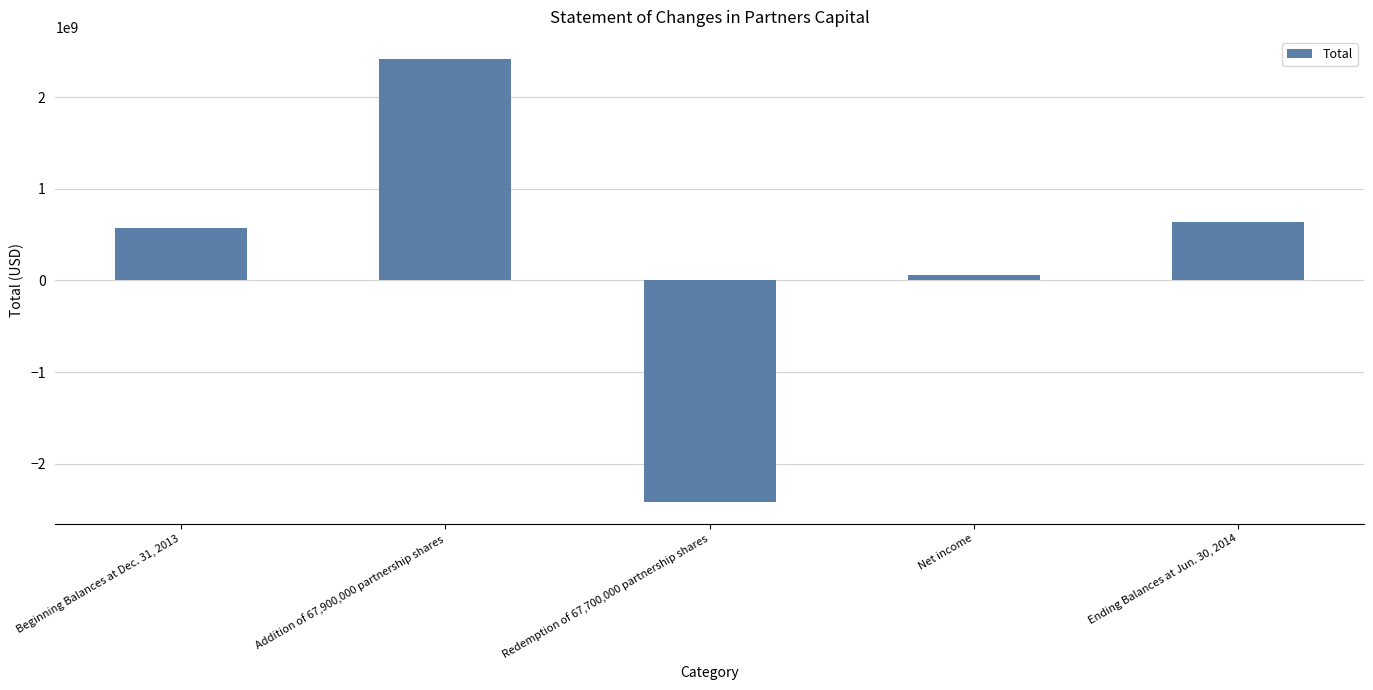

List the labels in order of value, smallest first.

Redemption of 67,700,000 partnership shares, Net income, Beginning Balances at Dec. 31, 2013, Ending Balances at Jun. 30, 2014, Addition of 67,900,000 partnership shares